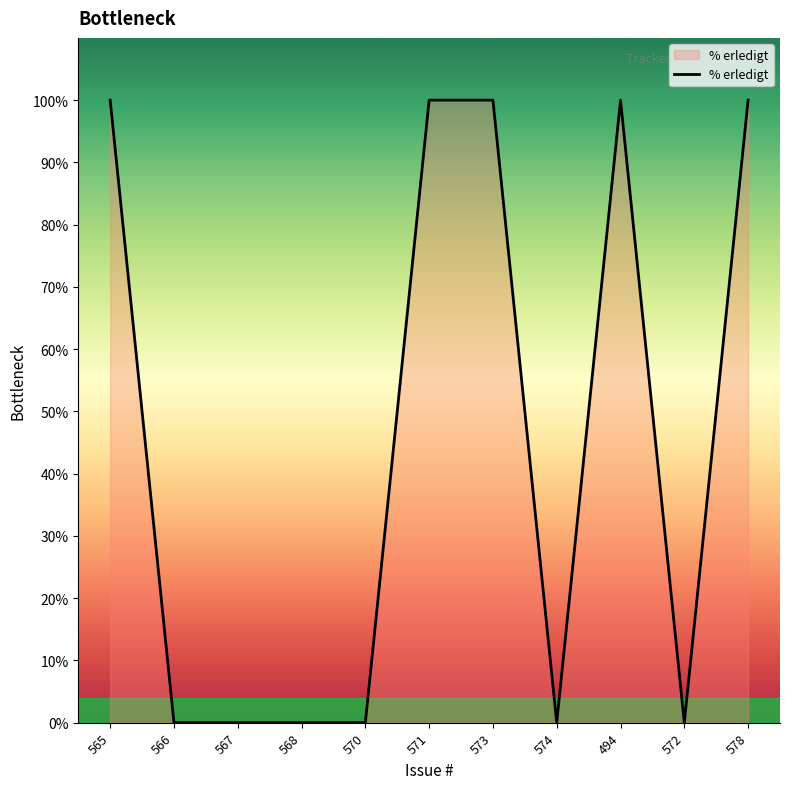

What is the sum of all values?

500